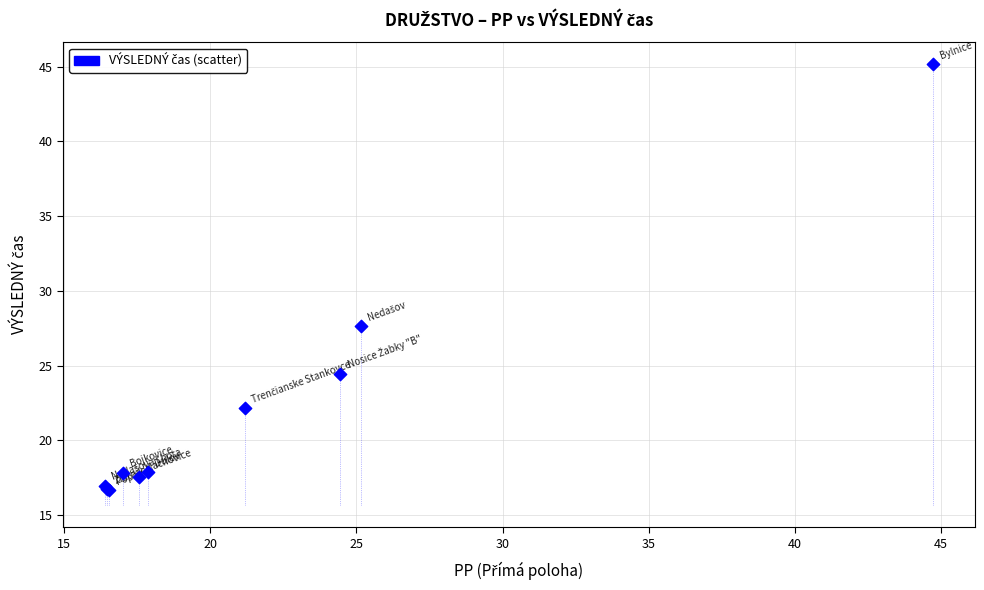

What Y value in the scatter plot is closest to 30?

27.6